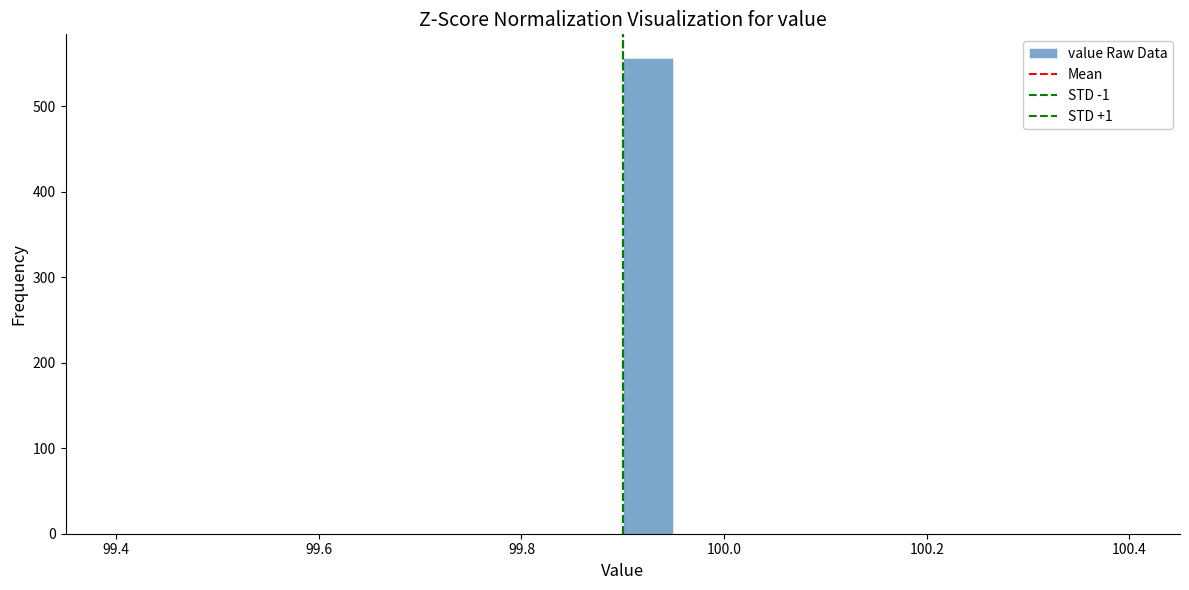

Read against the x-axis, roughly where is the centre of the tallest bar?

99.92